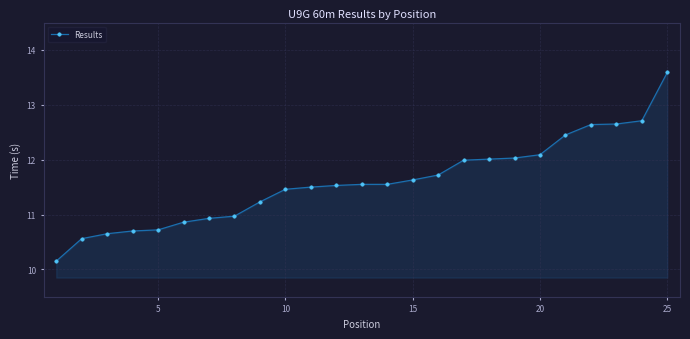

What is the difference between the maximum and minimum values?

3.4